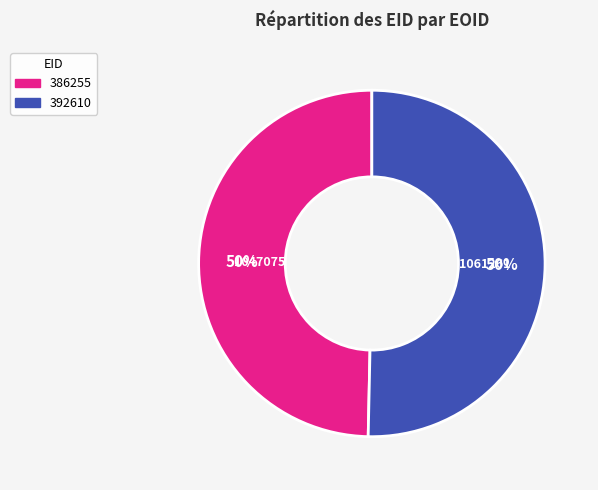

To the nearest percent, what is the combined percentage of 392610 and 386255?

100%